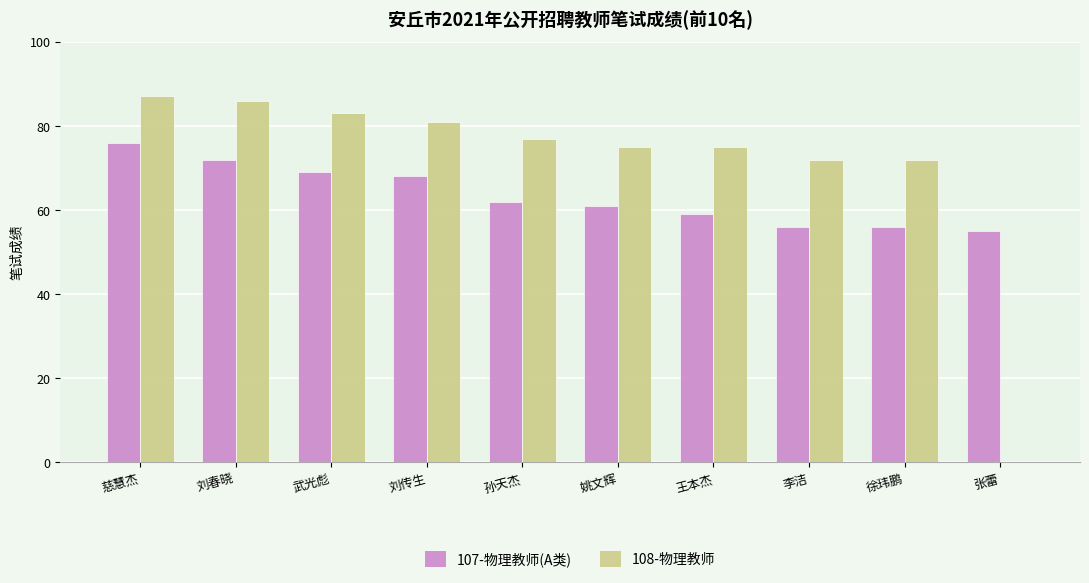

What is the maximum value for 108-物理教师?

87